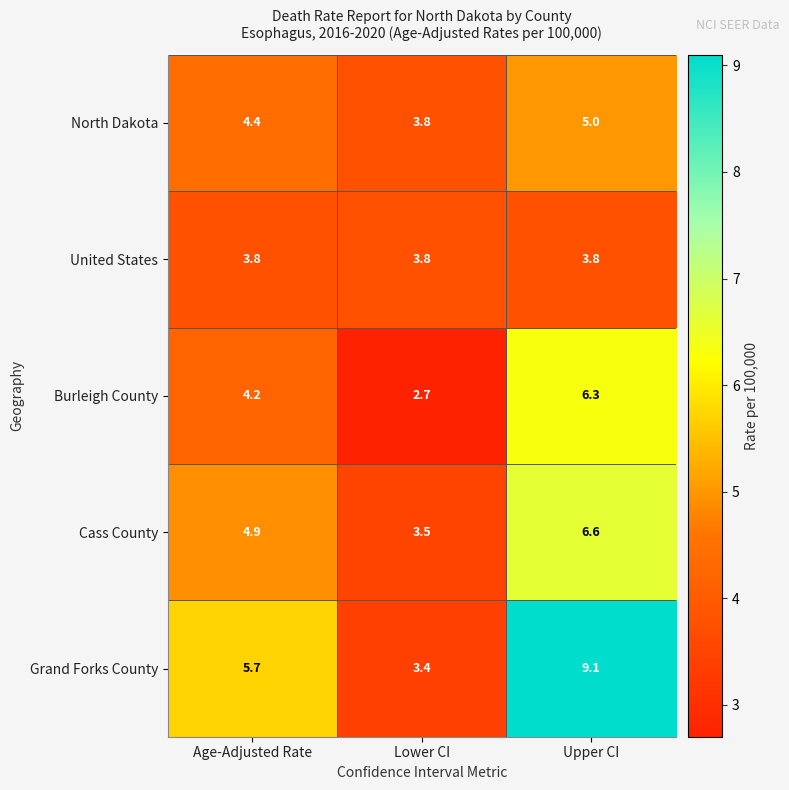

The Burleigh County series shows 4.2 at Age-Adjusted Rate. True or false?

True